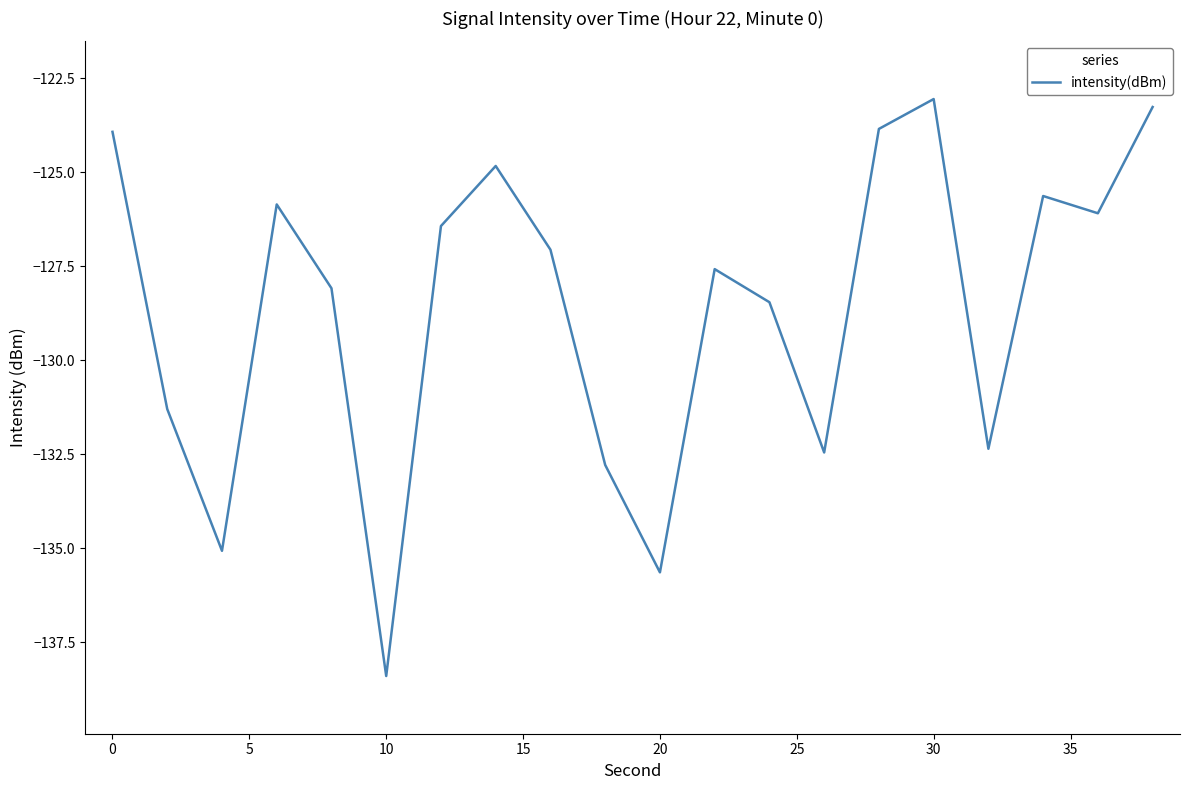

What is the difference between the maximum and minimum values?

15.4